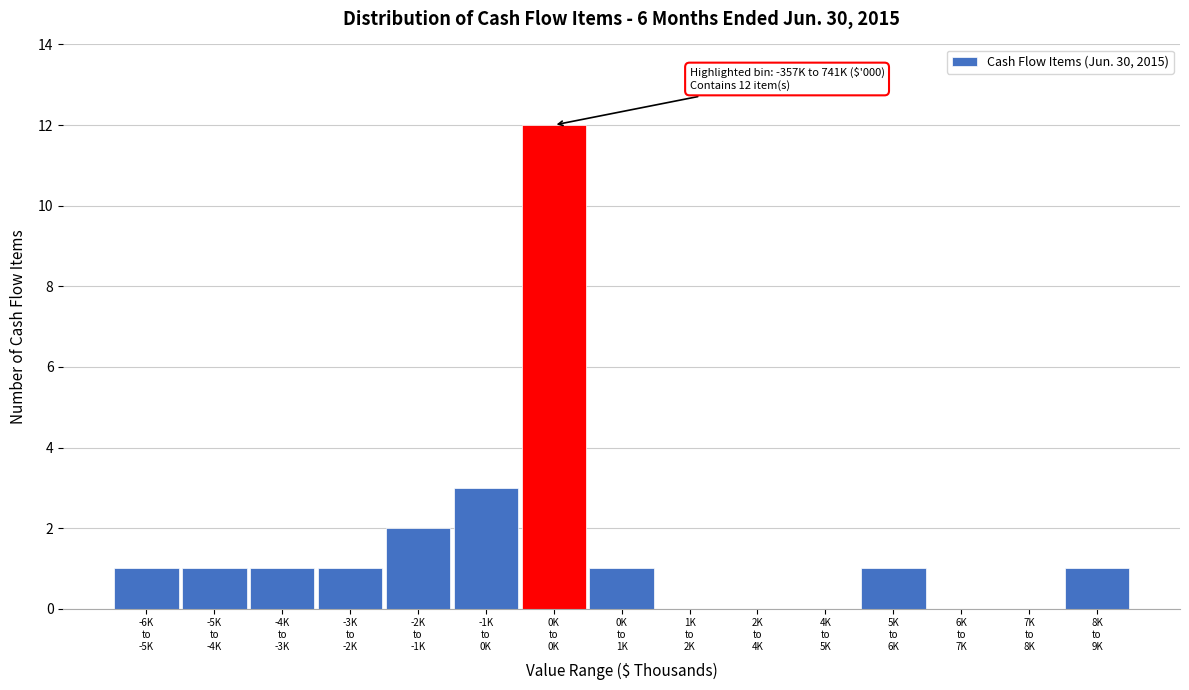

What is the maximum value shown in the chart?

12